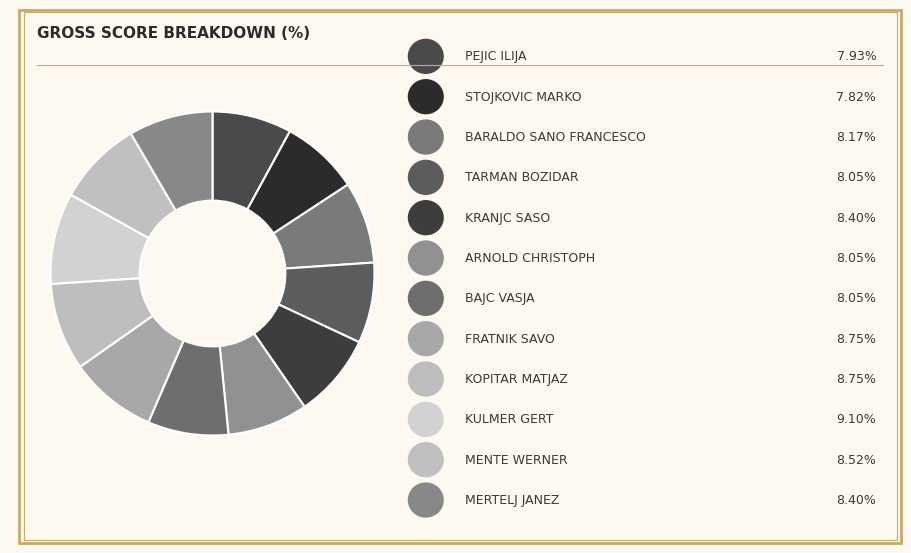

How many segments does this pie chart have?

12